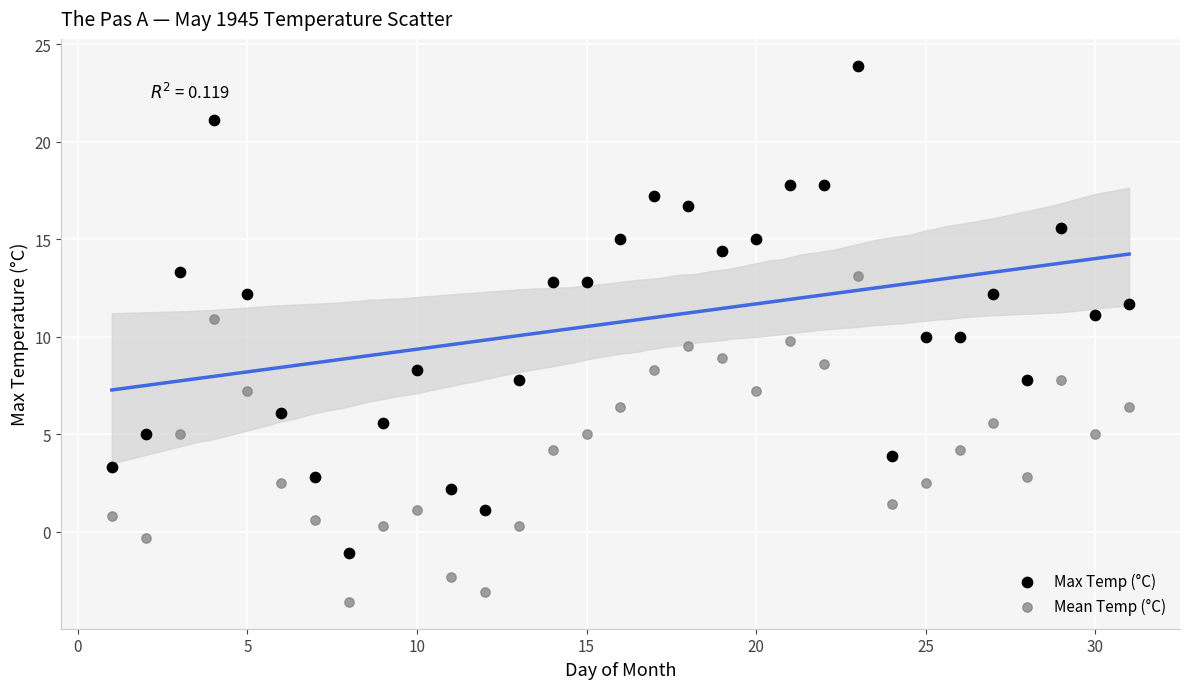

What are all the series names shown in the legend?

Max Temp (°C), Mean Temp (°C)